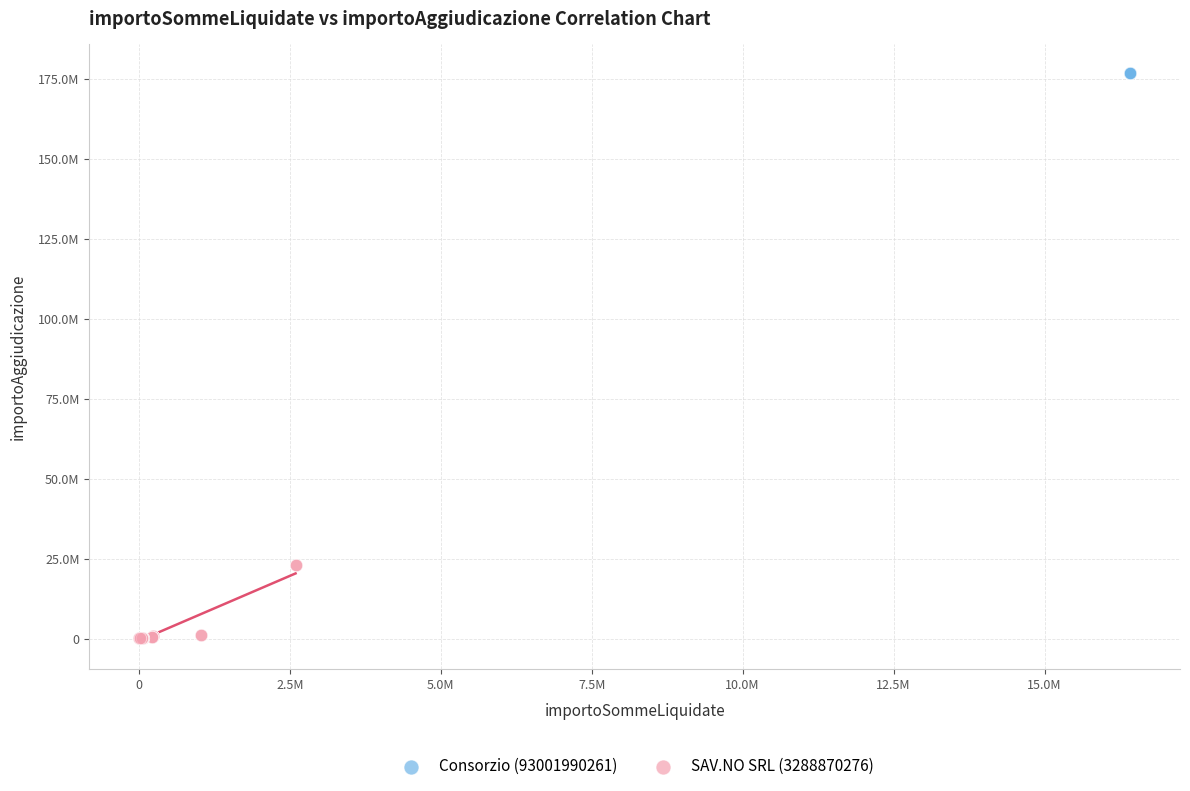

What are all the series names shown in the legend?

Consorzio (93001990261), SAV.NO SRL (3288870276)